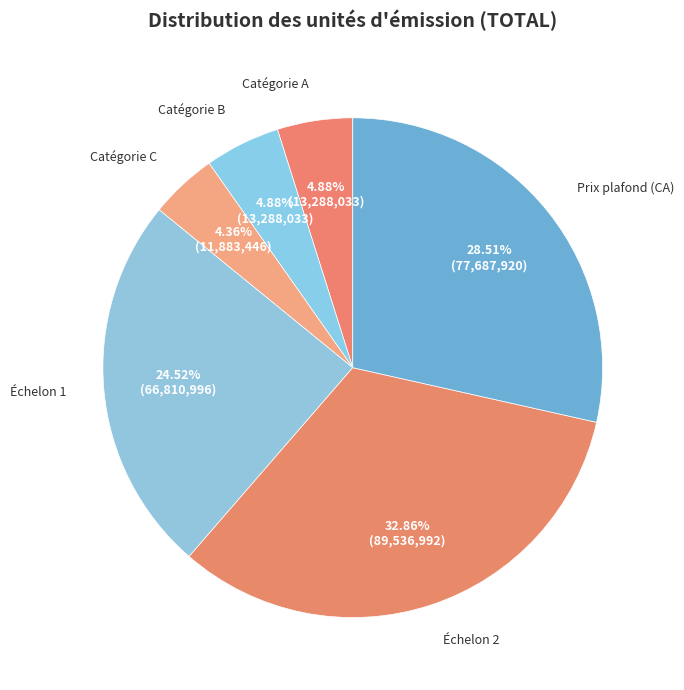

Between Catégorie B and Échelon 2, which is larger?

Échelon 2